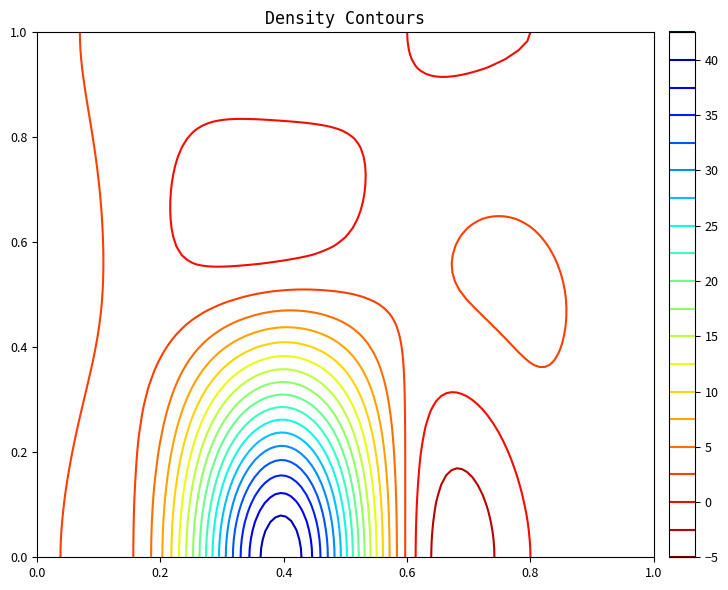

What is the total value across all series at 5?

1